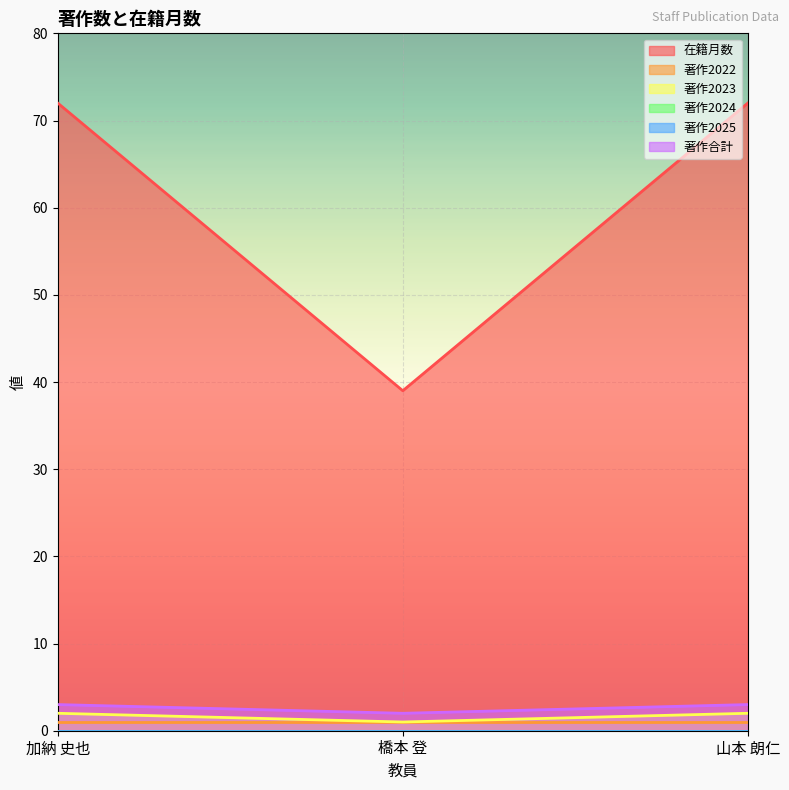

The value of 在籍月数 at 加納 史也 is 72. True or false?

True